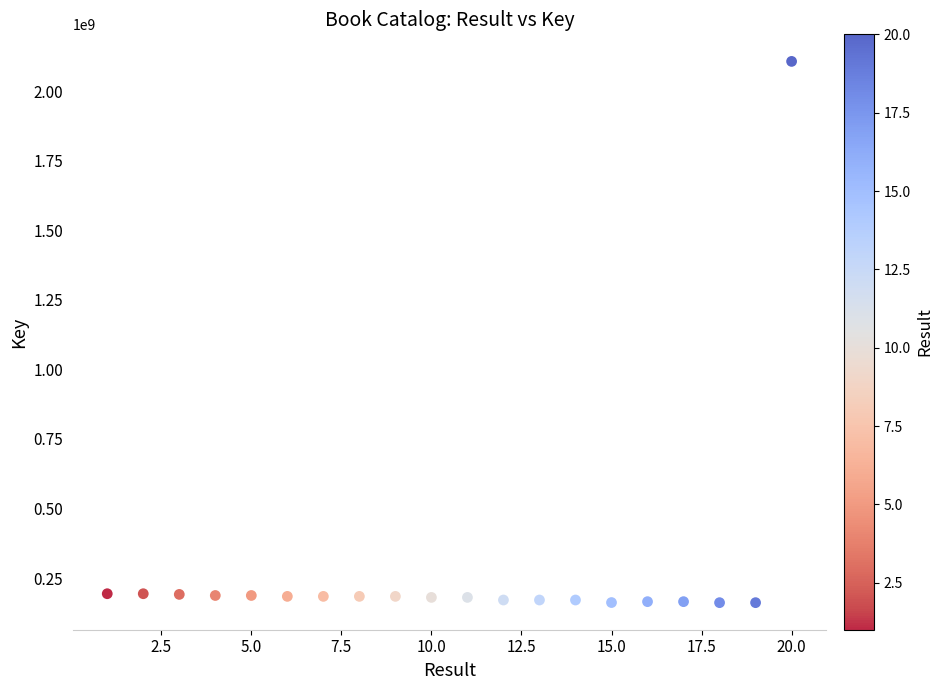

What is the range of X values (max minus min)?

19